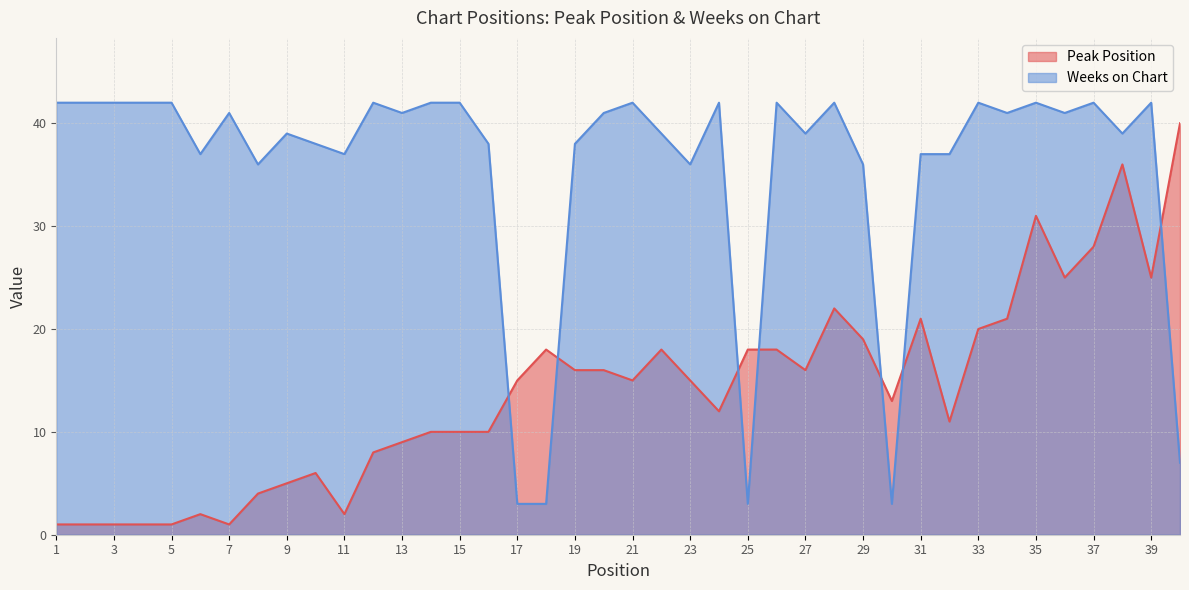

Does the chart display data point markers on the line(s)?

No